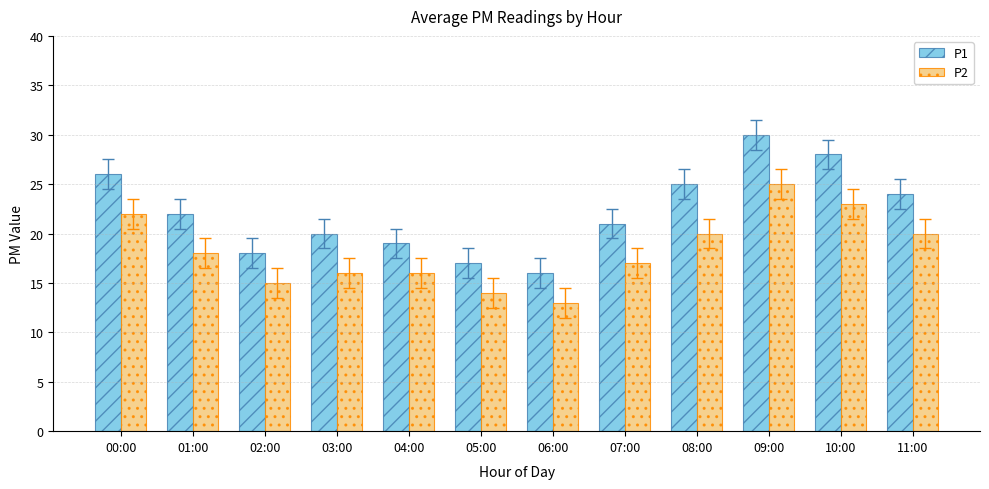

Are the bars horizontal?

No